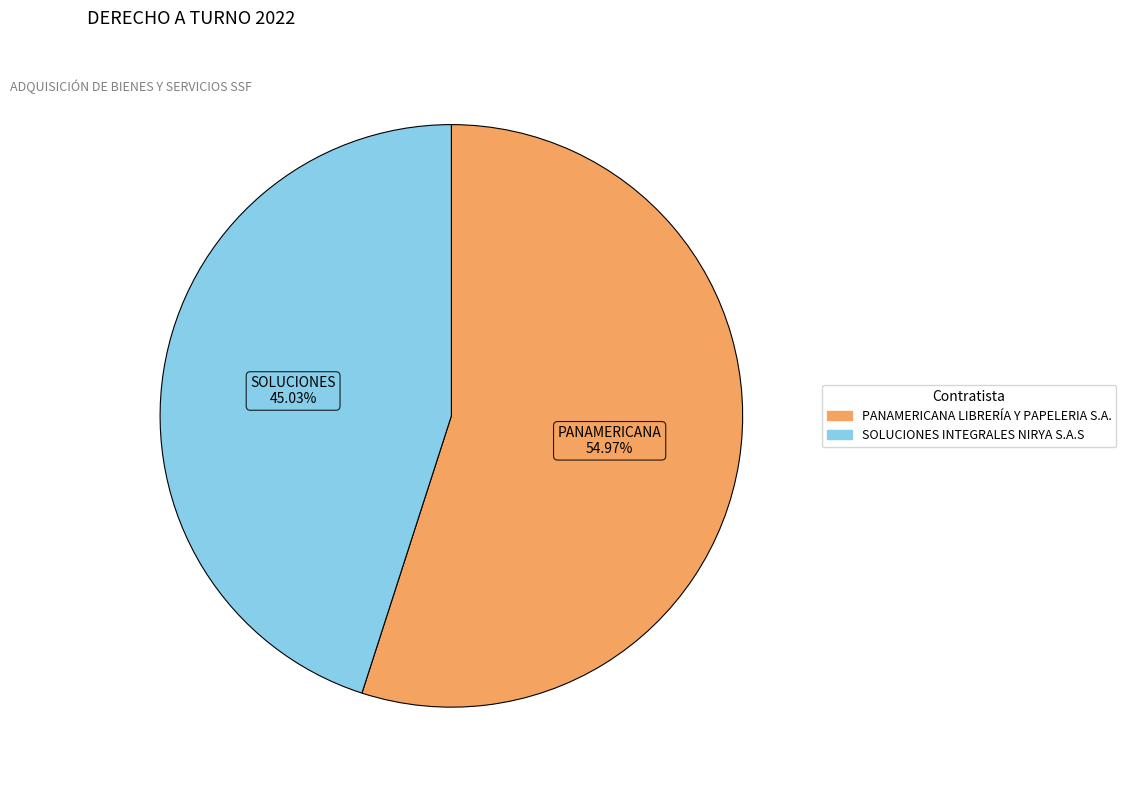

What percentage do SOLUCIONES INTEGRALES NIRYA S.A.S and PANAMERICANA LIBRERÍA Y PAPELERIA S.A. together represent?

100.0%